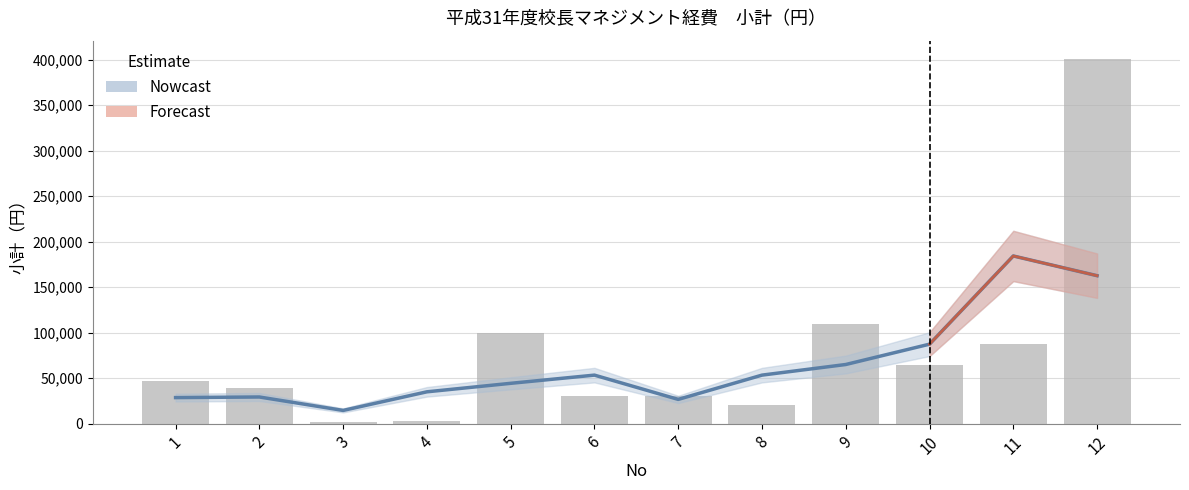

What is the maximum value shown in the chart?

184226.7